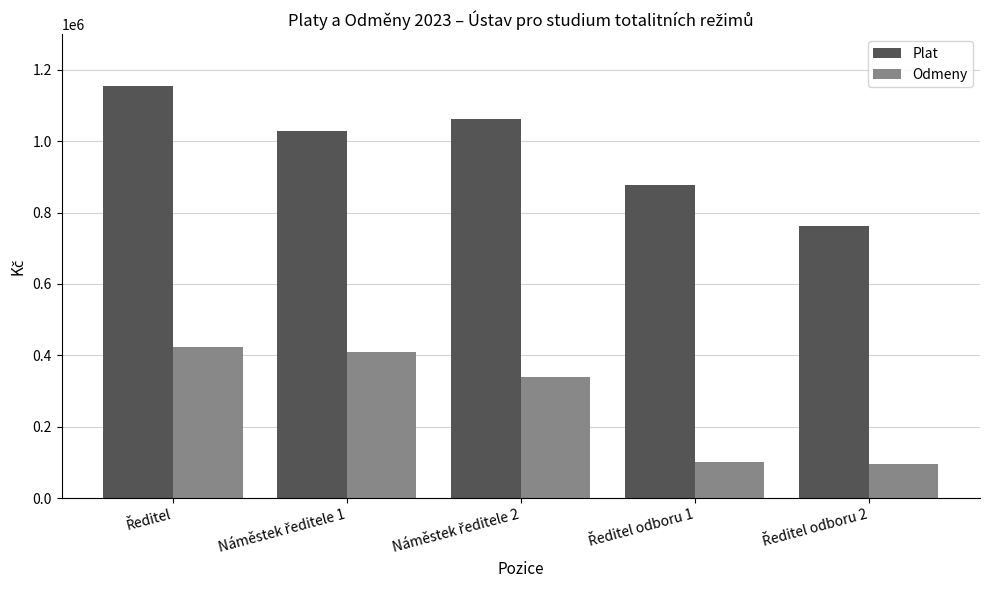

What is the minimum value shown in the chart?

95000